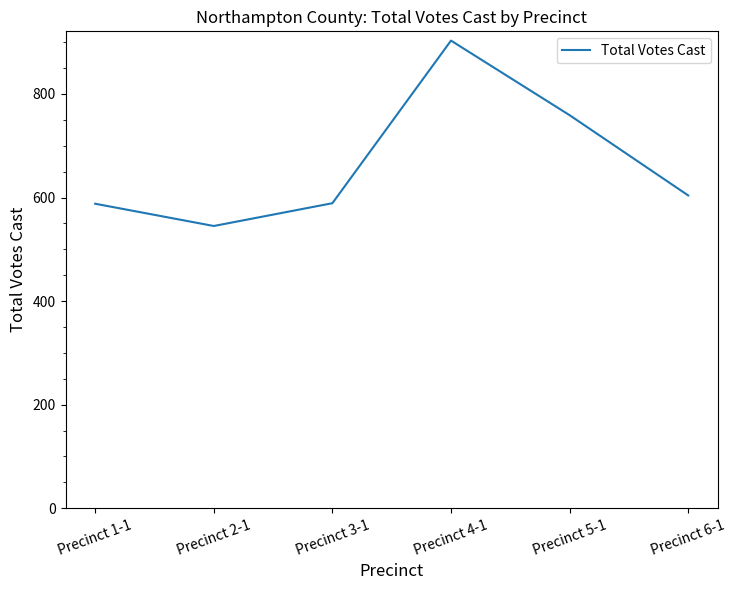

What is the change in value from Precinct 1-1 to Precinct 4-1?

+315